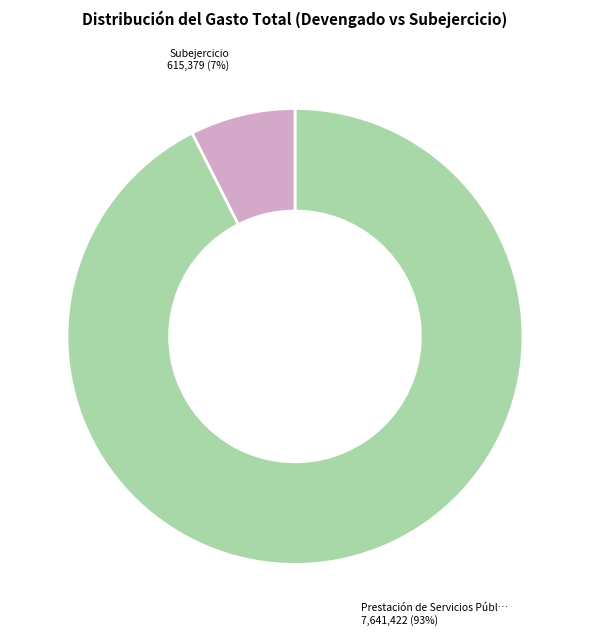

Does any single category account for the majority?

Yes